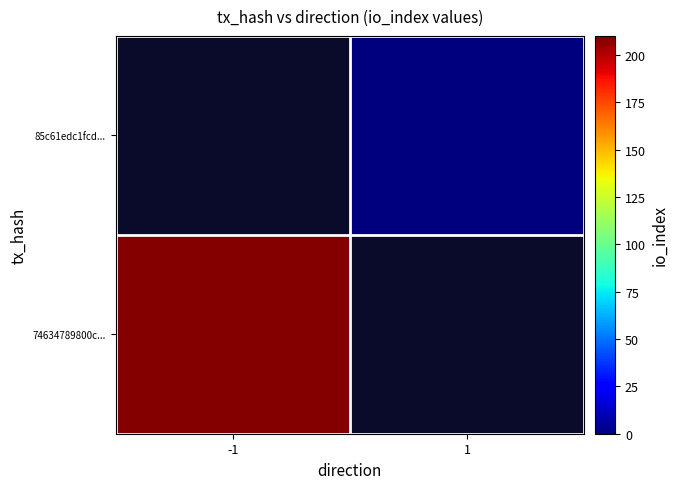

What is the approximate value of 74634789800c... at -1?

209.0